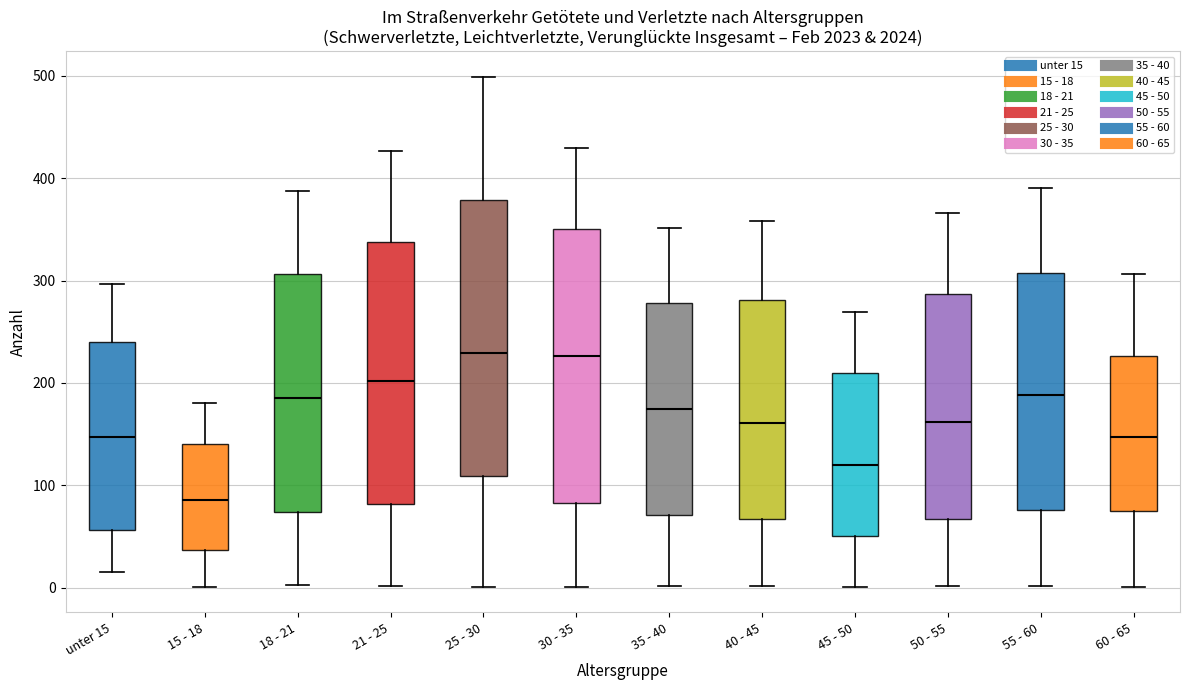

Reading left to right, read every box against the y-axis: the position of its median line, the range the box covers, and the ends of its whiskers. The values are not printed on the chart, so give them approximately, as read against the axis.

unter 15: median 150, box 60 to 240, whiskers 20 to 300
15 - 18: median 90, box 40 to 140, whiskers 0 to 180
18 - 21: median 190, box 70 to 310, whiskers 0 to 390
21 - 25: median 200, box 80 to 340, whiskers 0 to 430
25 - 30: median 230, box 110 to 380, whiskers 0 to 500
30 - 35: median 230, box 80 to 350, whiskers 0 to 430
35 - 40: median 170, box 70 to 280, whiskers 0 to 350
40 - 45: median 160, box 70 to 280, whiskers 0 to 360
45 - 50: median 120, box 50 to 210, whiskers 0 to 270
50 - 55: median 160, box 70 to 290, whiskers 0 to 370
55 - 60: median 190, box 80 to 310, whiskers 0 to 390
60 - 65: median 150, box 80 to 230, whiskers 0 to 310